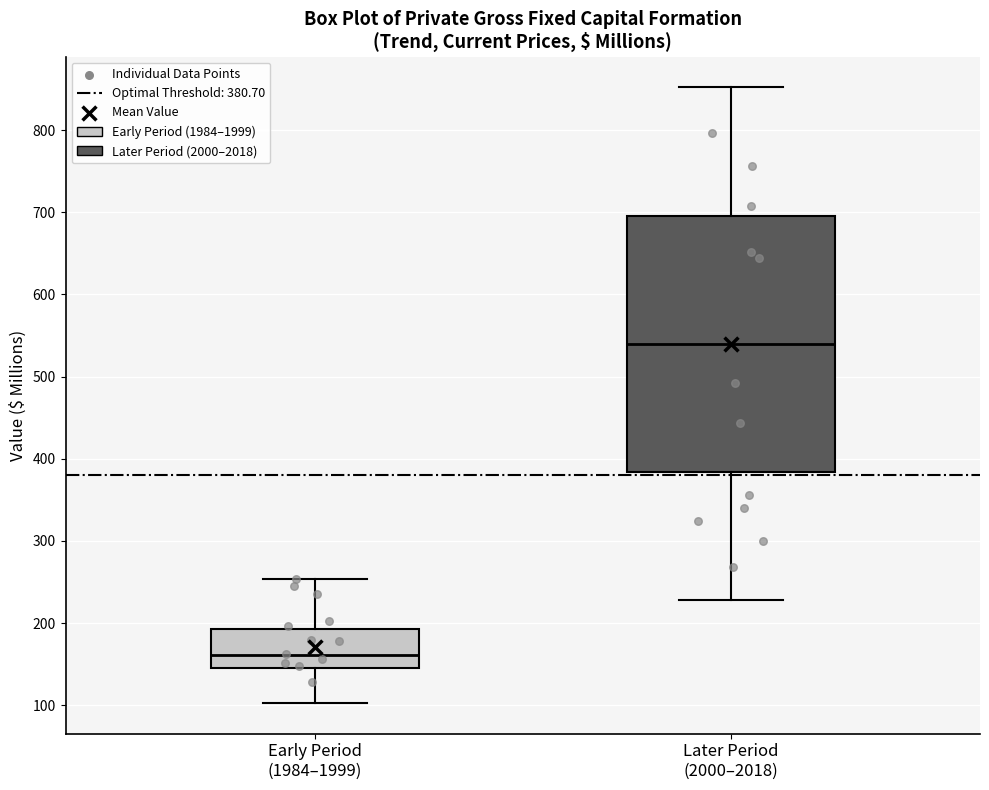

Reading left to right, transcribe this box plot: for each box, give where its median line is, the range the box spans, and where its two whiskers end, as read against the y-axis. The values are not printed on the chart, so give them approximately, as read against the axis.

Early Period (1984–1999): median 160, box 150 to 190, whiskers 100 to 250
Later Period (2000–2018): median 540, box 380 to 700, whiskers 230 to 850